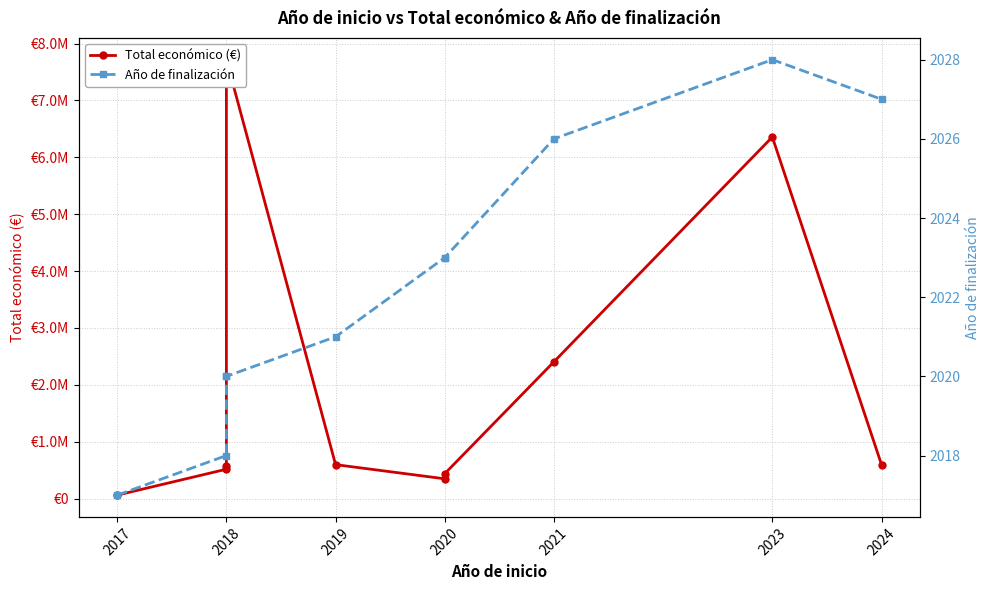

What is the spread (max minus min) of values at 2017?

59833